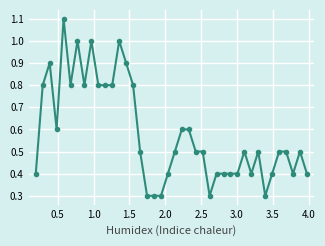

True or false: the data has more than 1 interior local peaks.

True